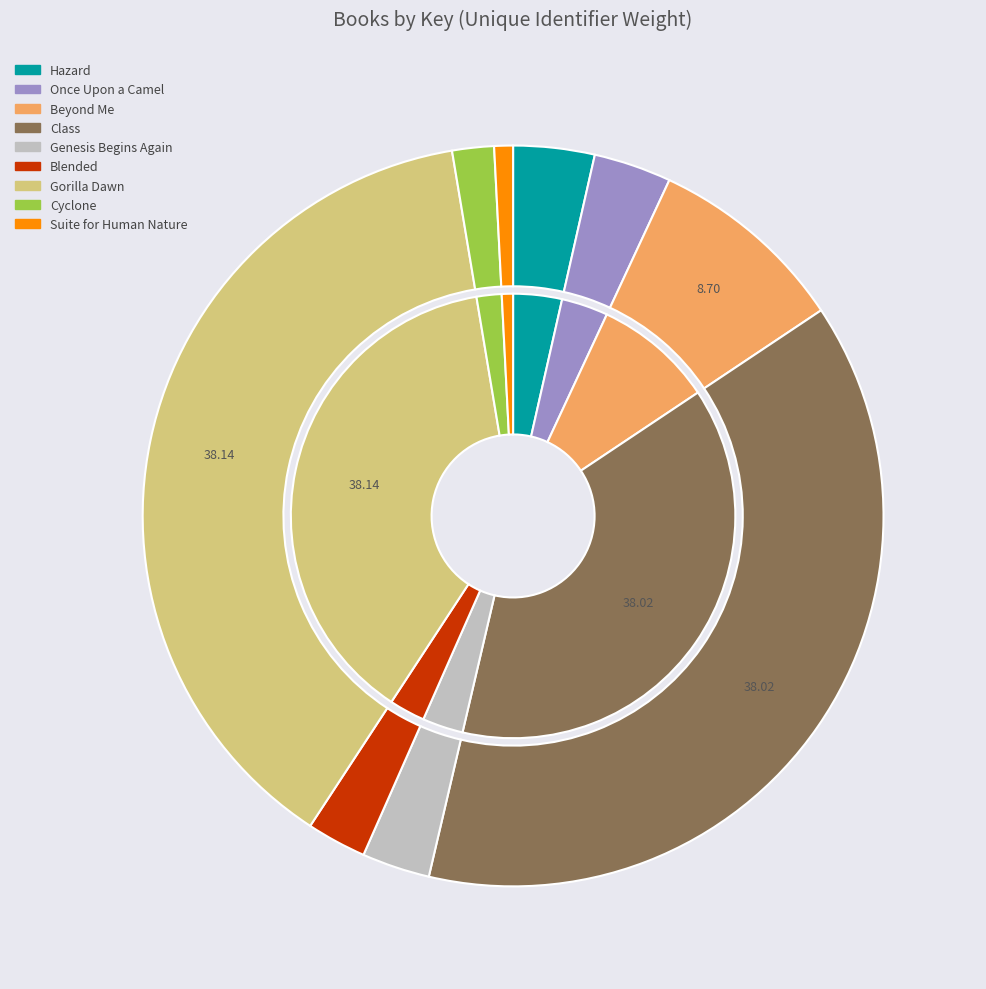

What percentage is NOT represented by Blended?

97.4%